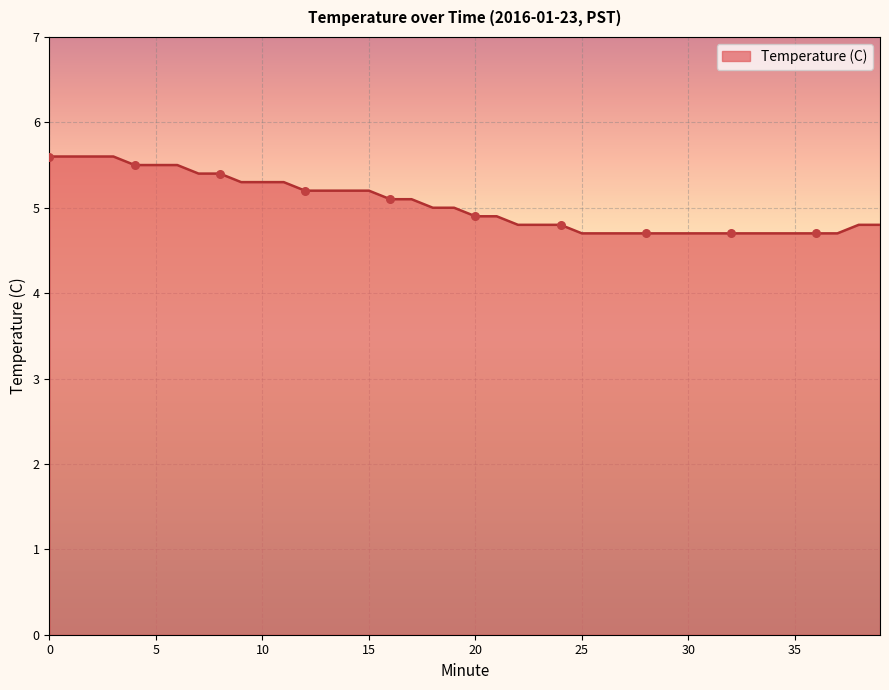

What is the difference between the maximum and minimum values?

0.9